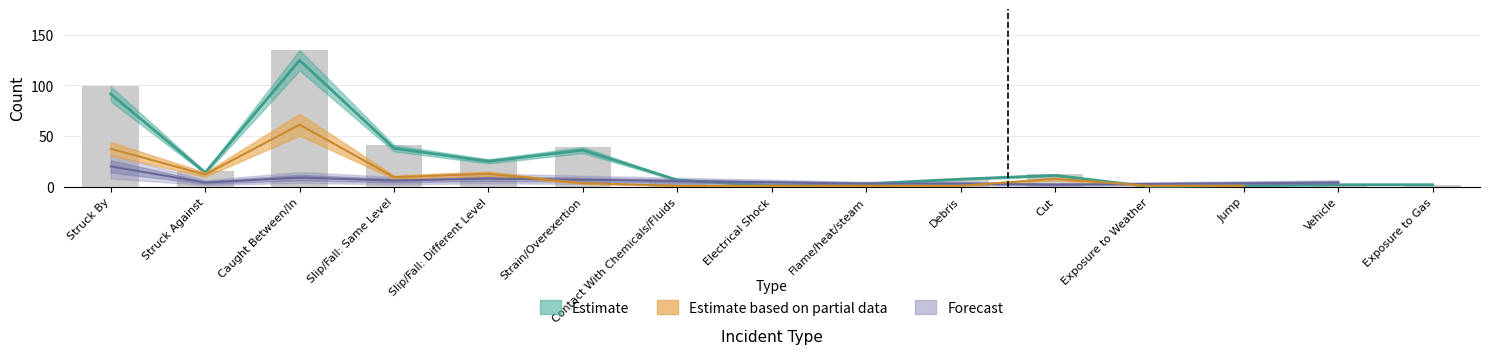

Count the Forecast (European-Land) values in the range 0 to 6.

12